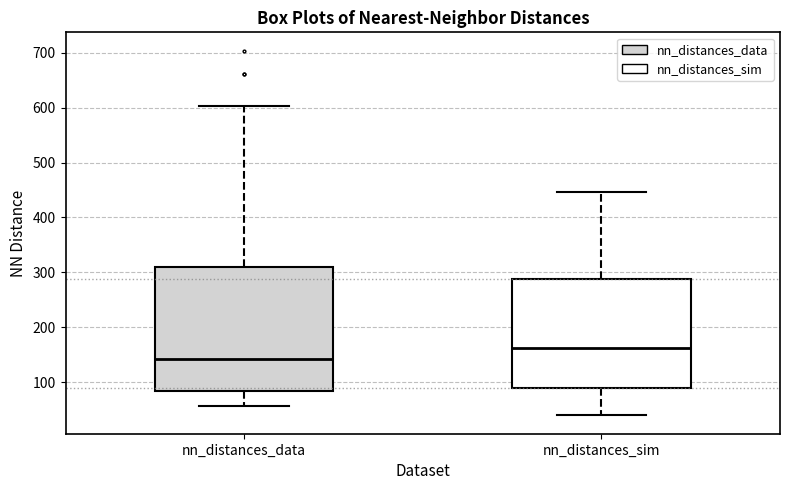

Where does the lower whisker of the box for nn_distances_data end on the y-axis? The values are not printed on the chart, so give them approximately, as read against the axis.

60